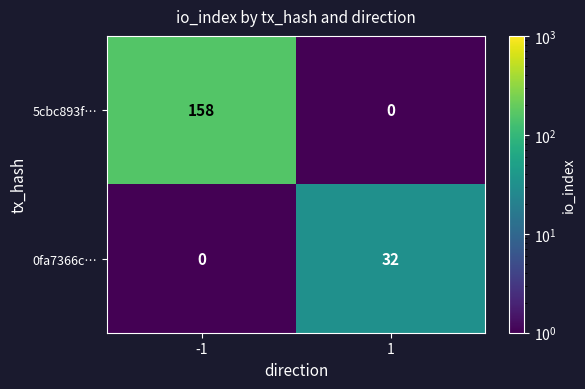

What is the total value across all series at 1?

32